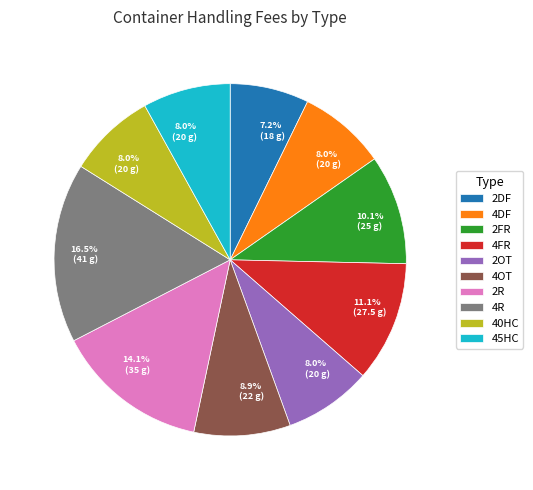

Count the number of slices in the pie.

10